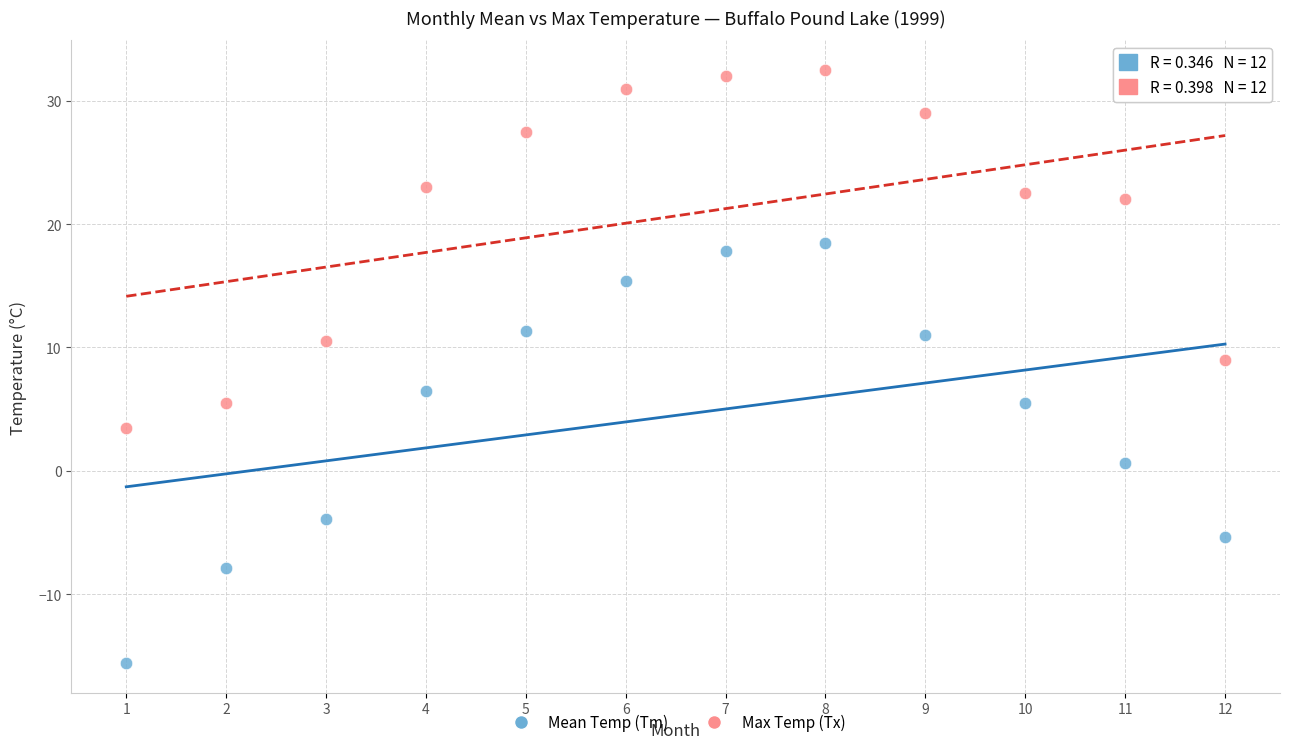

What are all the series names shown in the legend?

Mean Temp (Tm), Max Temp (Tx)